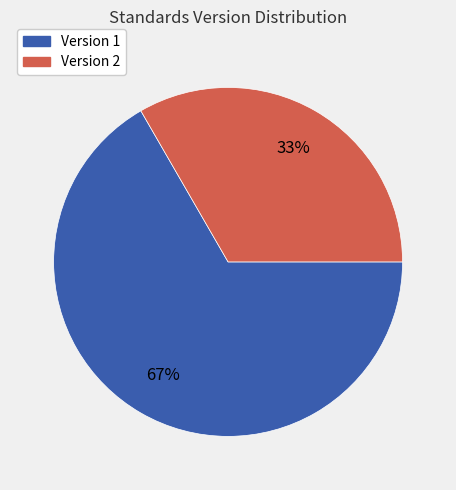

To the nearest percent, what is the average slice percentage?

50%